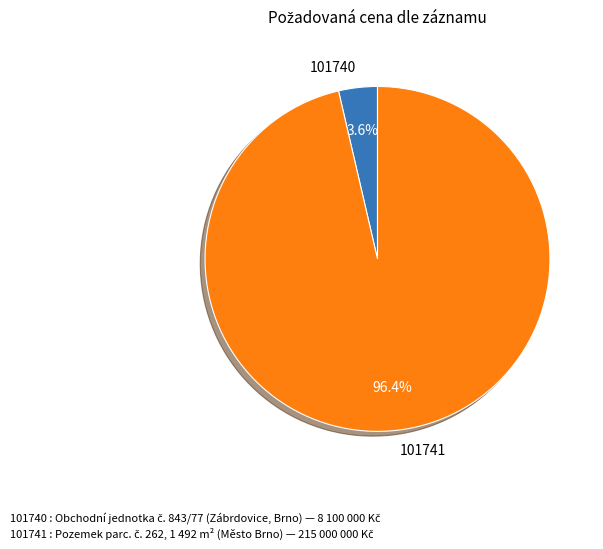

Combined, do 101740 and 101741 account for over 50%?

Yes